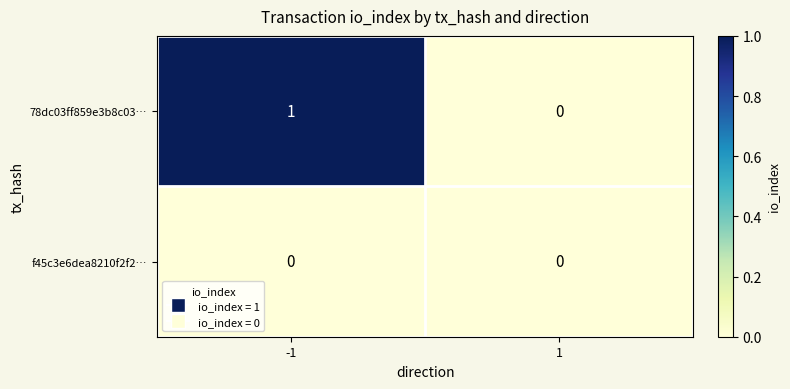

Which series has the largest total across all categories?

78dc03ff859e3b8c03…